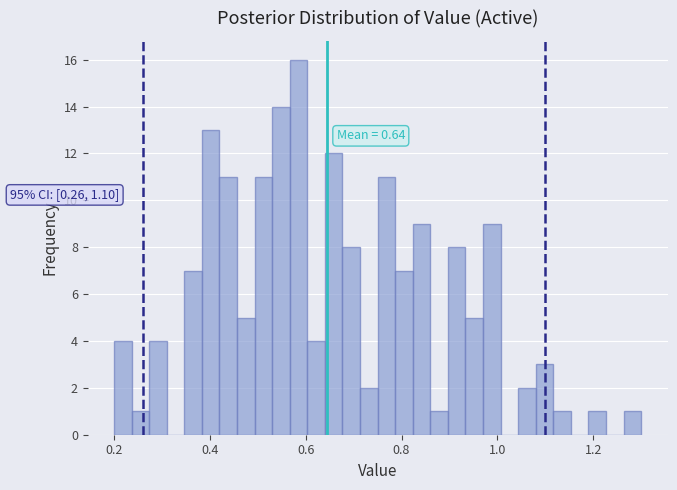

Read against the x-axis, roughly where is the centre of the tallest bar?

0.58